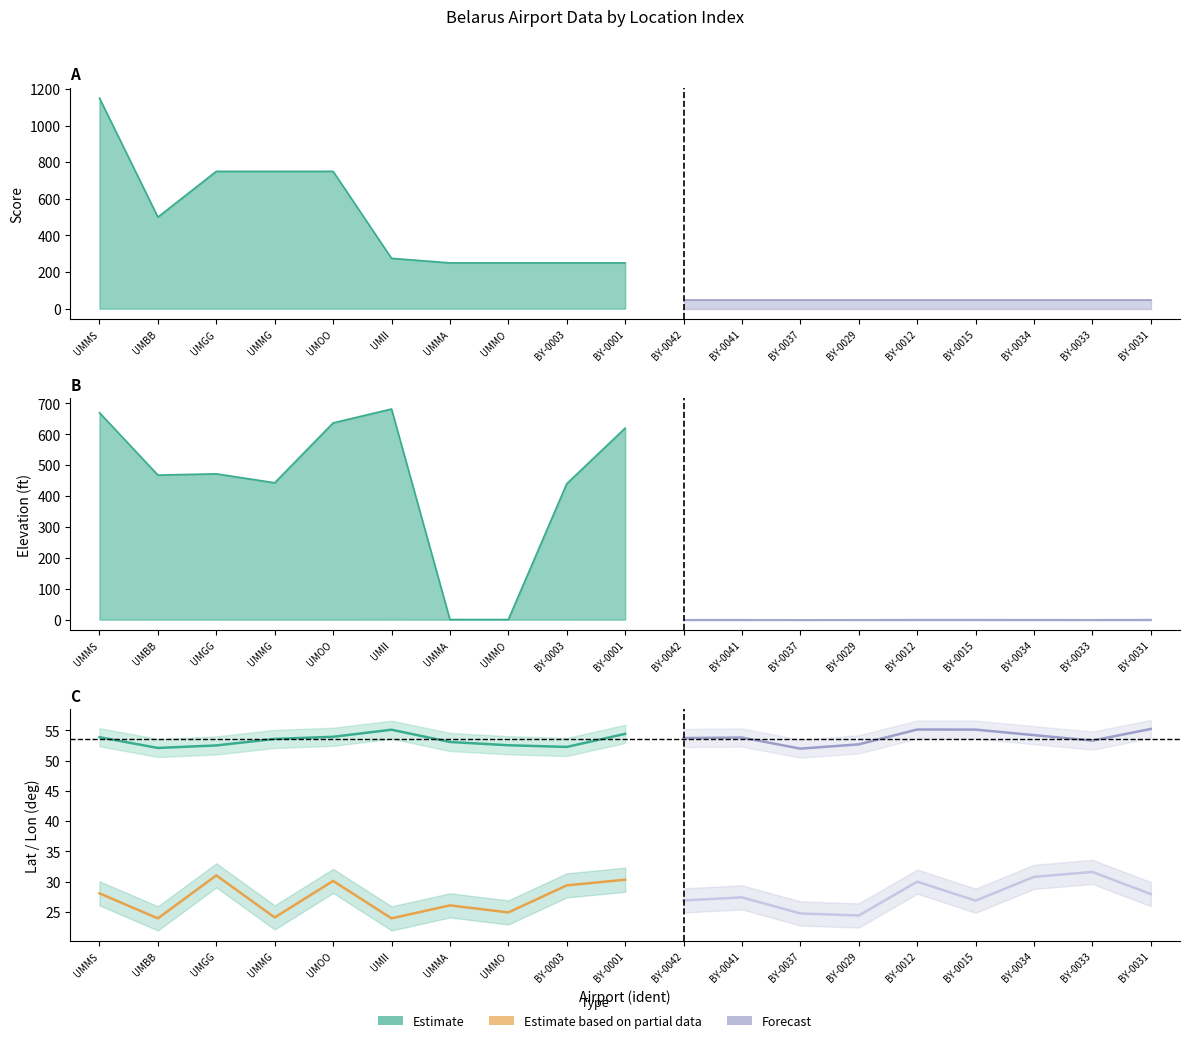

Read the longitude_deg value at BY-0042.

26.9